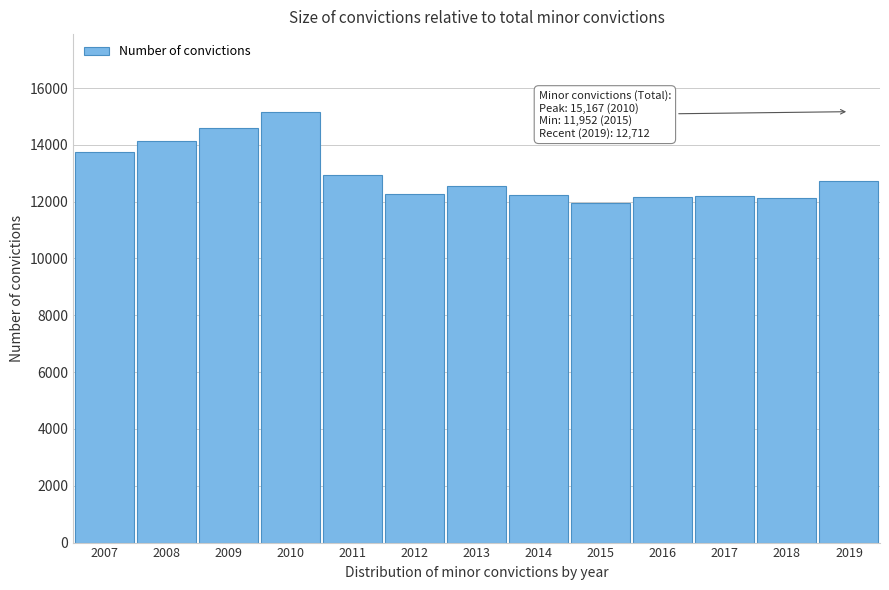

The value at 2018 is 12141. True or false?

True